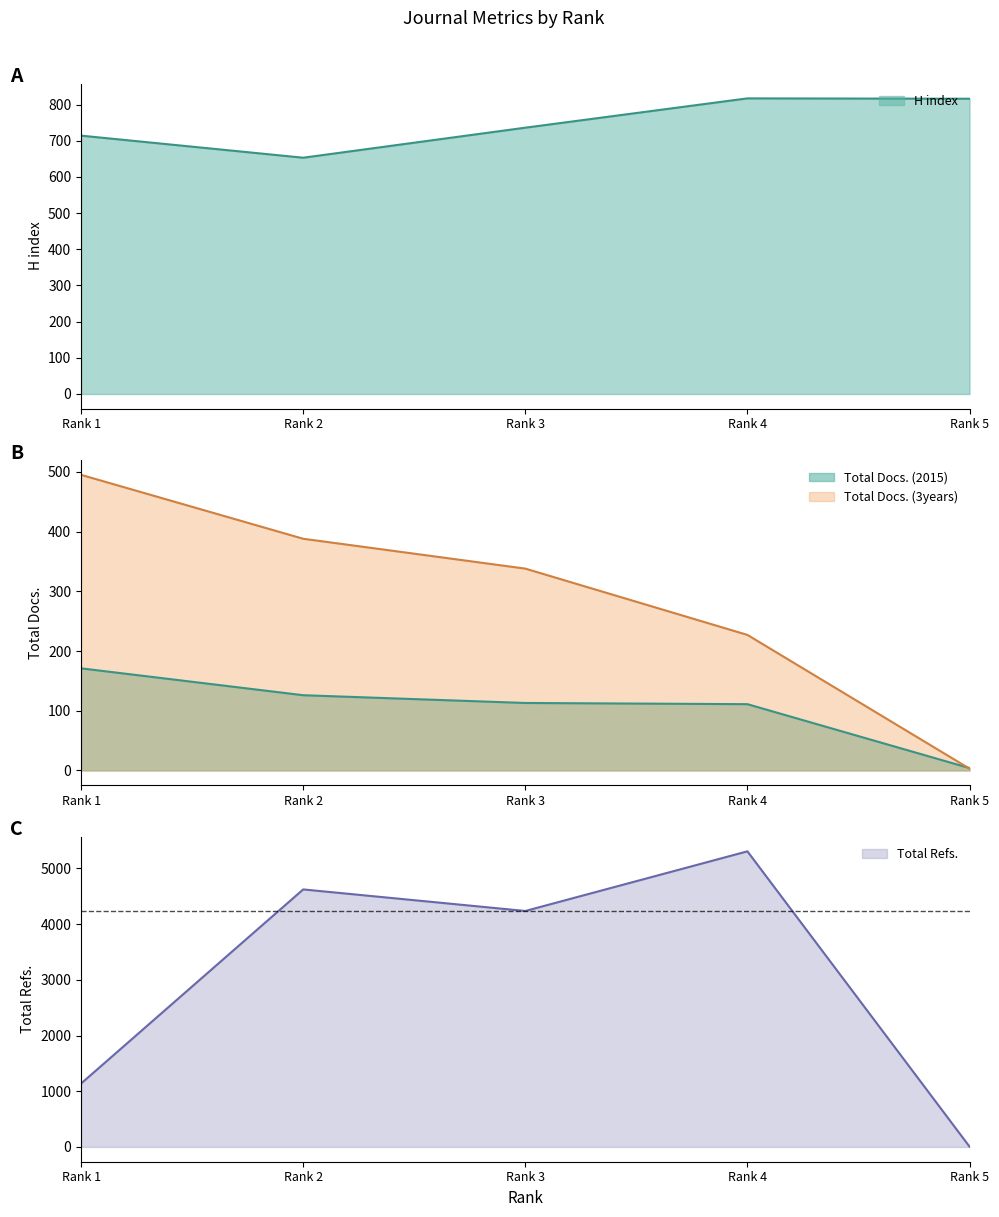

What is the maximum value shown in the chart?

5308